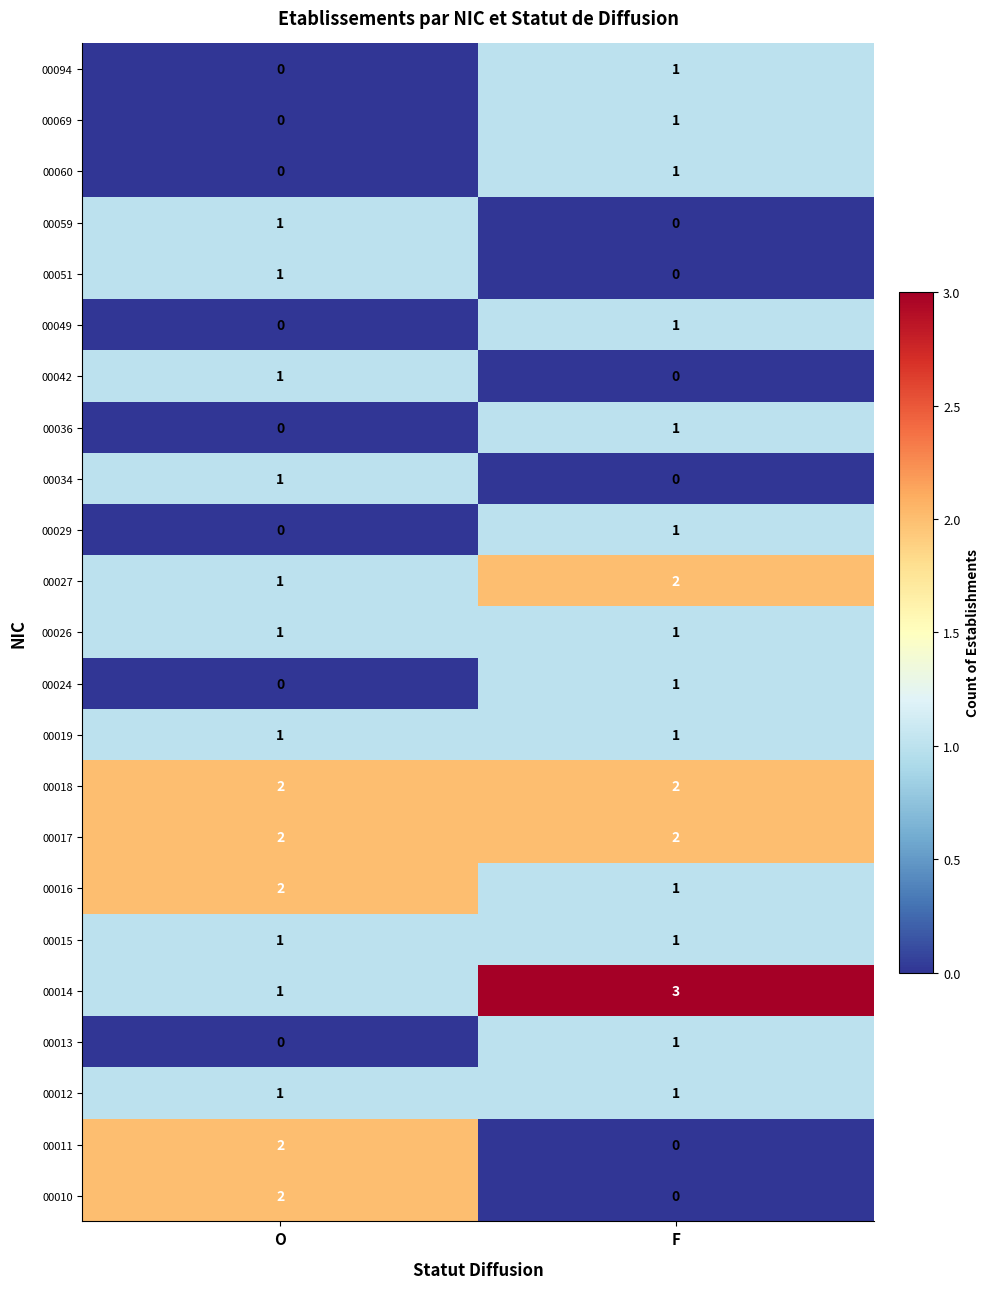

What is the spread (max minus min) of values at F?

3